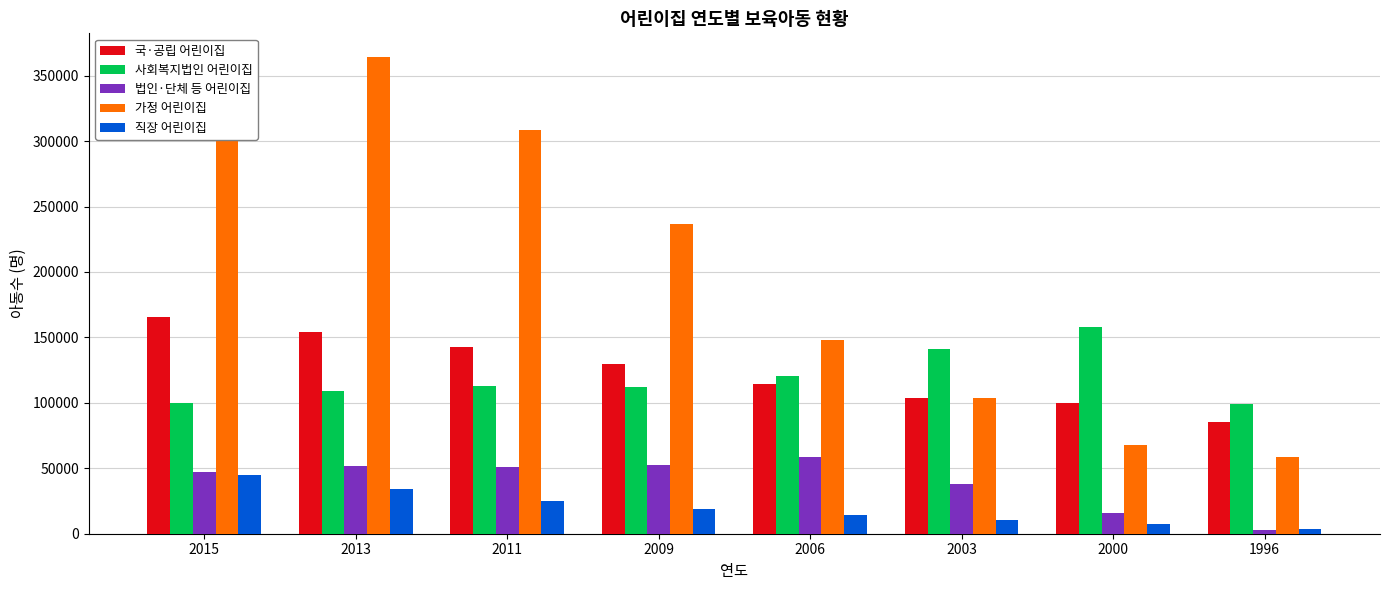

At how many categories does at least one series exceed 54237?

8